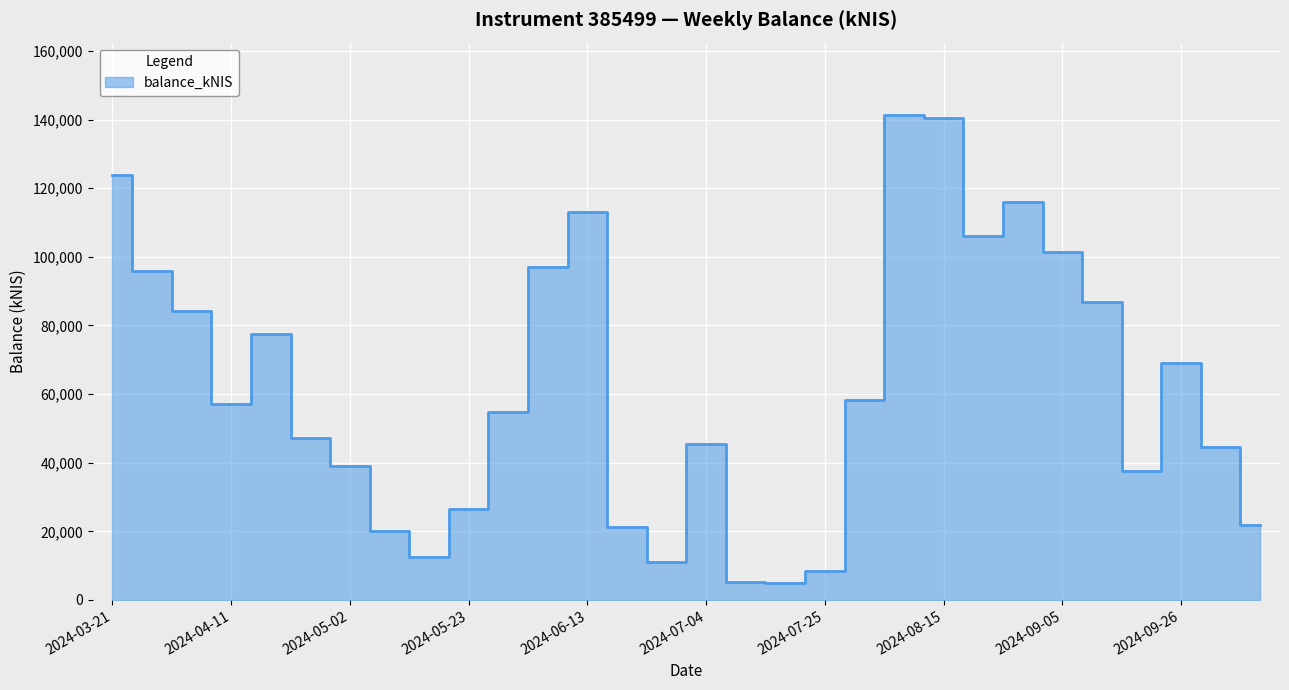

What is the average value?

62293.6